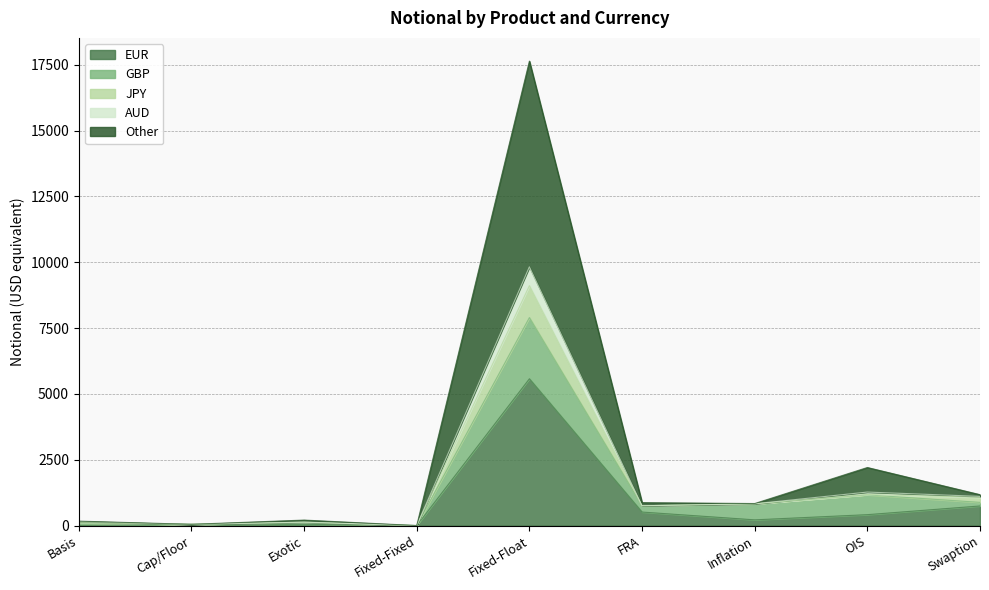

True or false: EUR has a value of 52 at Exotic.

True